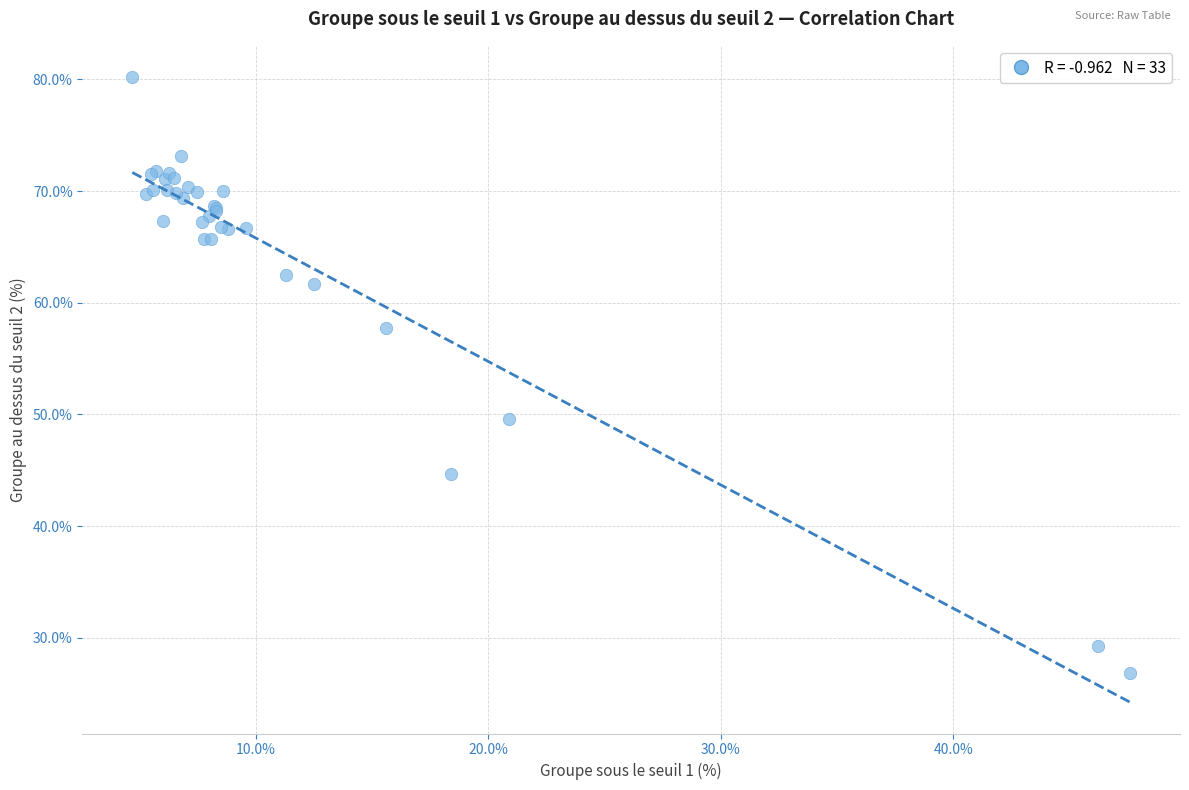

What Y value in the scatter plot is closest to 53?

49.6